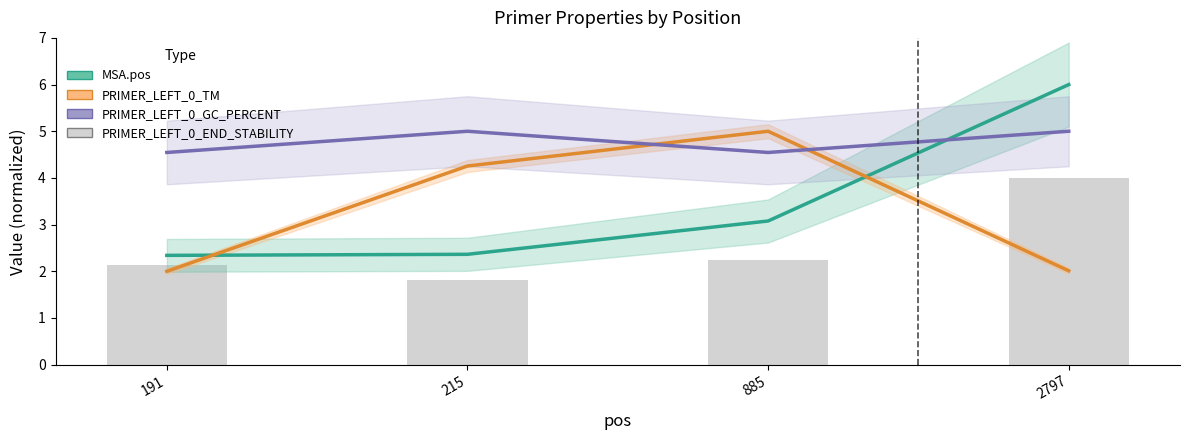

Which category has the lowest value across all series?

215